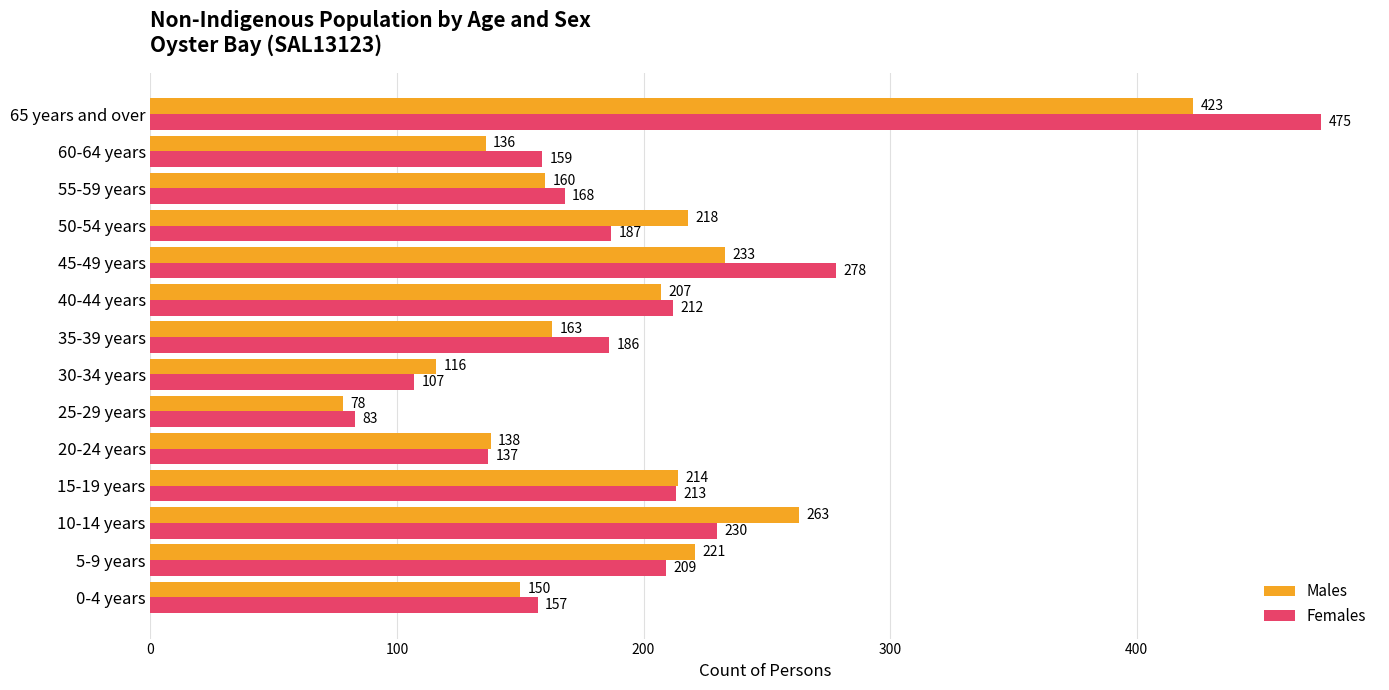

Which series has the largest total across all categories?

Females